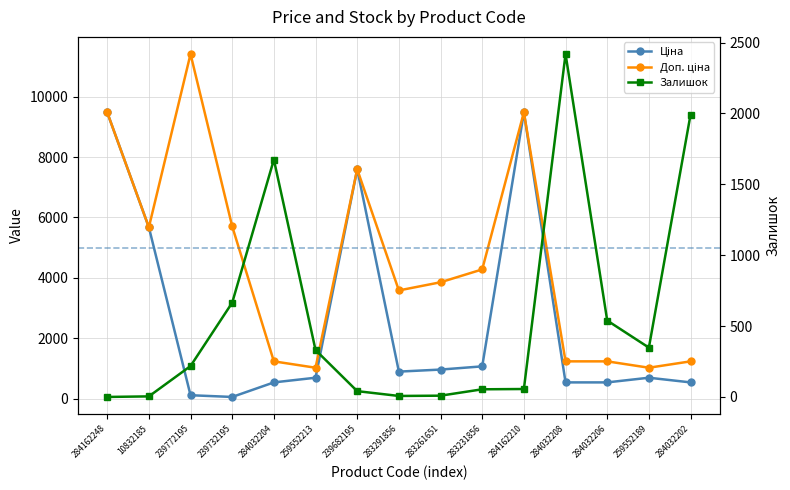

What is the difference between the maximum and minimum values in the Ціна series?

9423.0